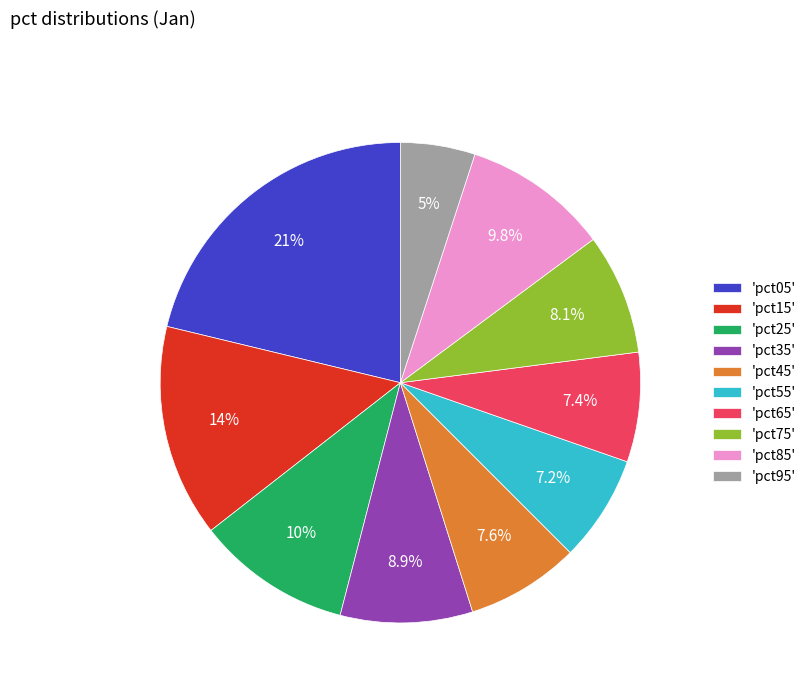

Is the sum of 'pct75' and 'pct15' greater than half?

No